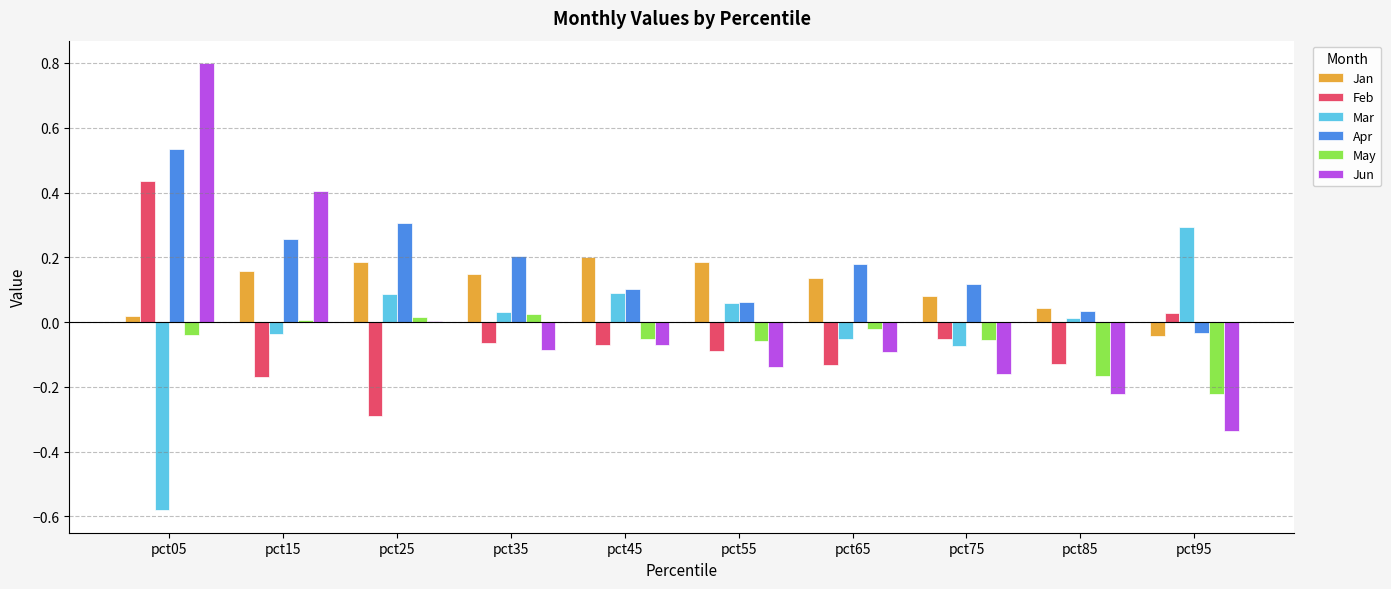

What is the sum of all Apr values?

1.8